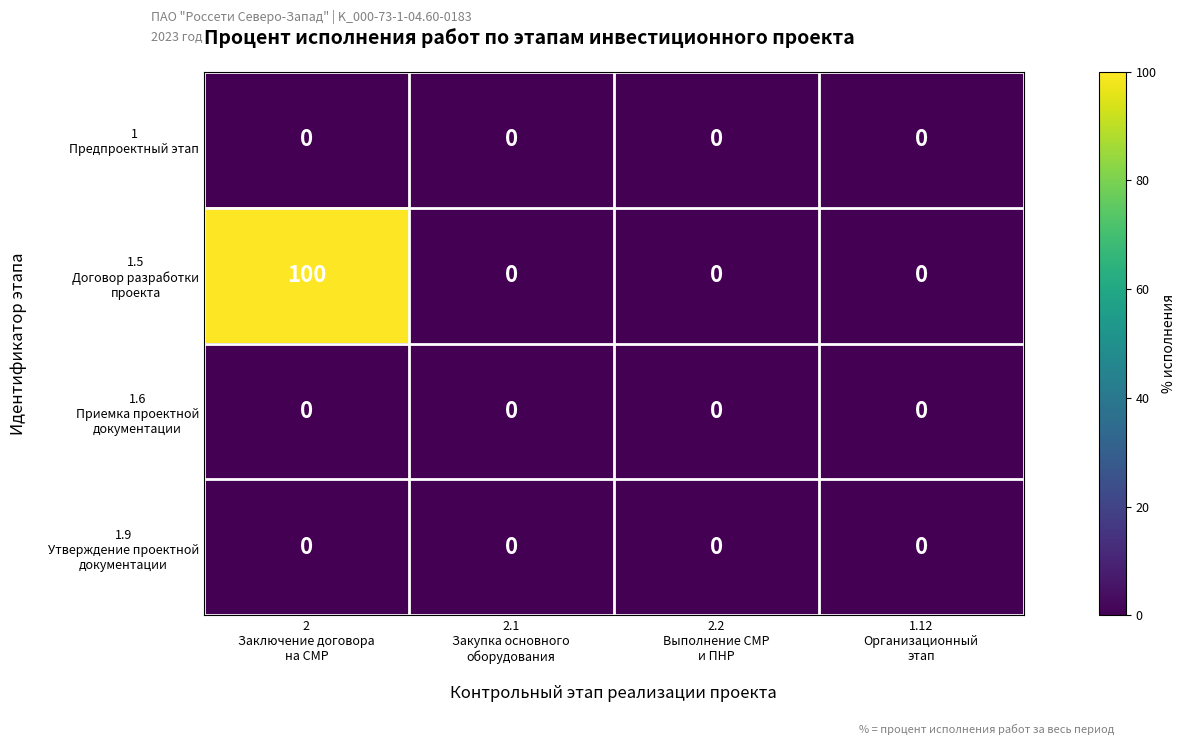

How many distinct data groups are displayed?

4